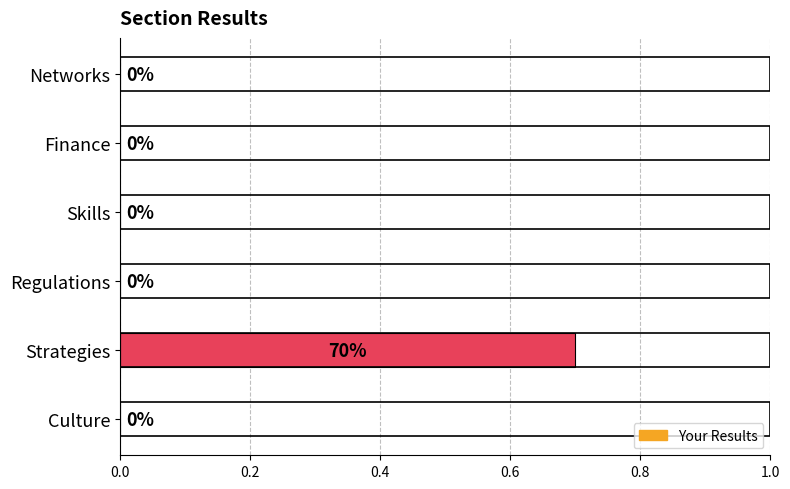

The chart shows a value of 0.0 at Skills. True or false?

True